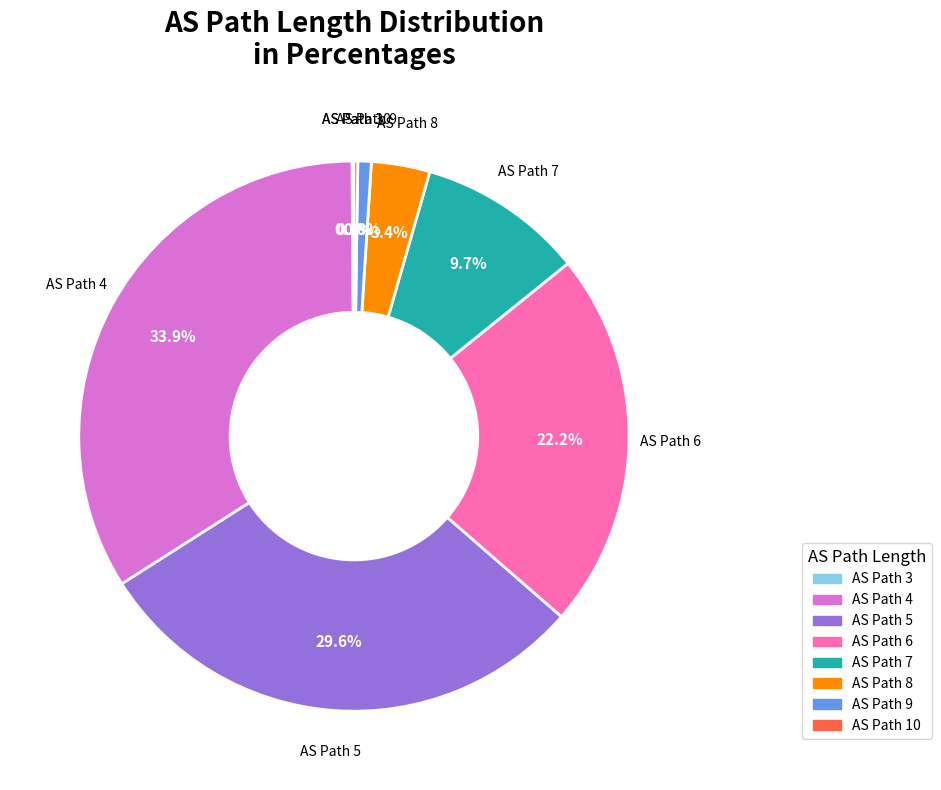

Does any single category account for the majority?

No